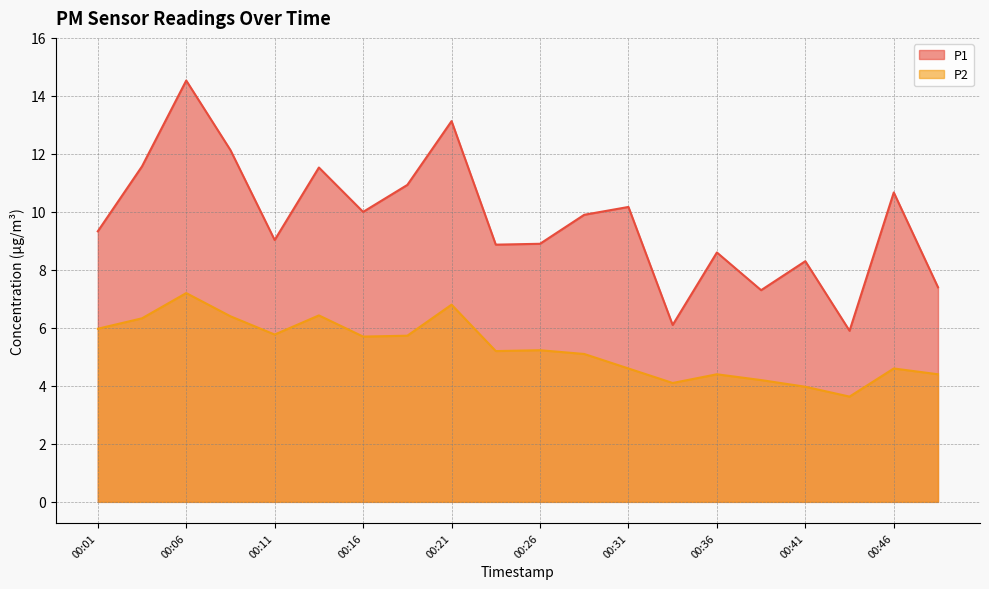

Reading right to left, what are all the values shown in this chart?

P1: 00:48=7.4	00:46=10.7	00:43=5.9	00:41=8.3	00:38=7.3	00:36=8.6	00:33=6.1	00:31=10.2	00:29=9.9	00:26=8.9	00:24=8.9	00:21=13.1	00:19=10.9	00:16=10.0	00:14=11.5	00:11=9.0	00:09=12.1	00:06=14.5	00:04=11.6	00:01=9.3
P2: 00:48=4.4	00:46=4.6	00:43=3.6	00:41=4.0	00:38=4.2	00:36=4.4	00:33=4.1	00:31=4.6	00:29=5.1	00:26=5.2	00:24=5.2	00:21=6.8	00:19=5.7	00:16=5.7	00:14=6.4	00:11=5.8	00:09=6.4	00:06=7.2	00:04=6.3	00:01=6.0